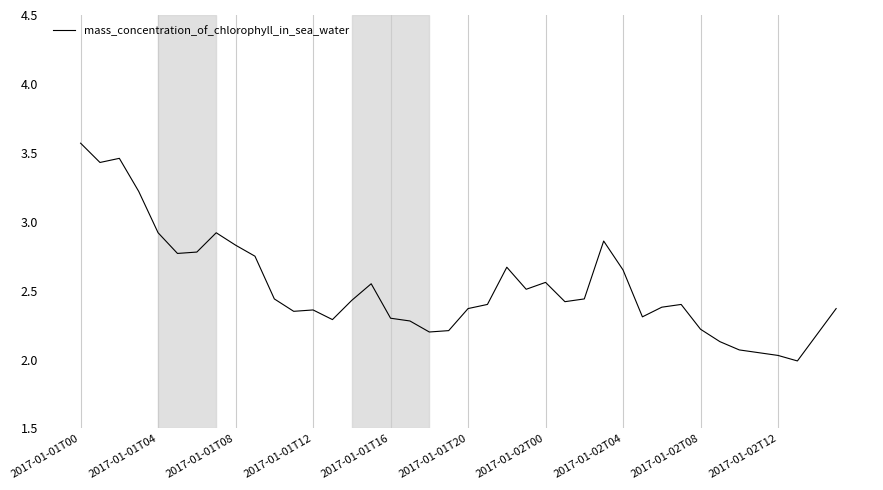

What is the difference between the maximum and minimum values?

1.6